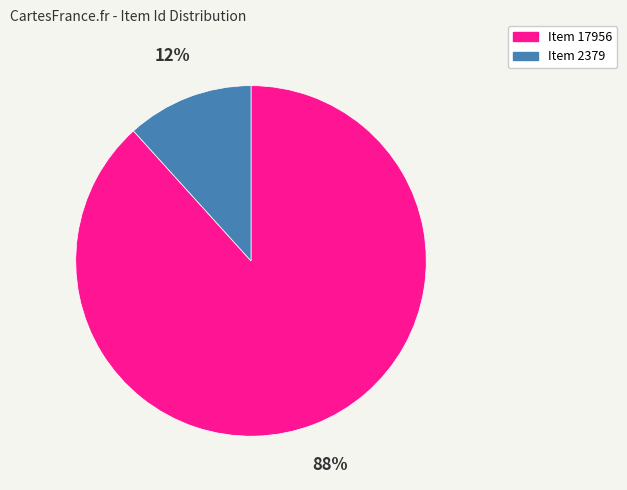

What percentage is the Item 17956 slice, to the nearest percent?

88%